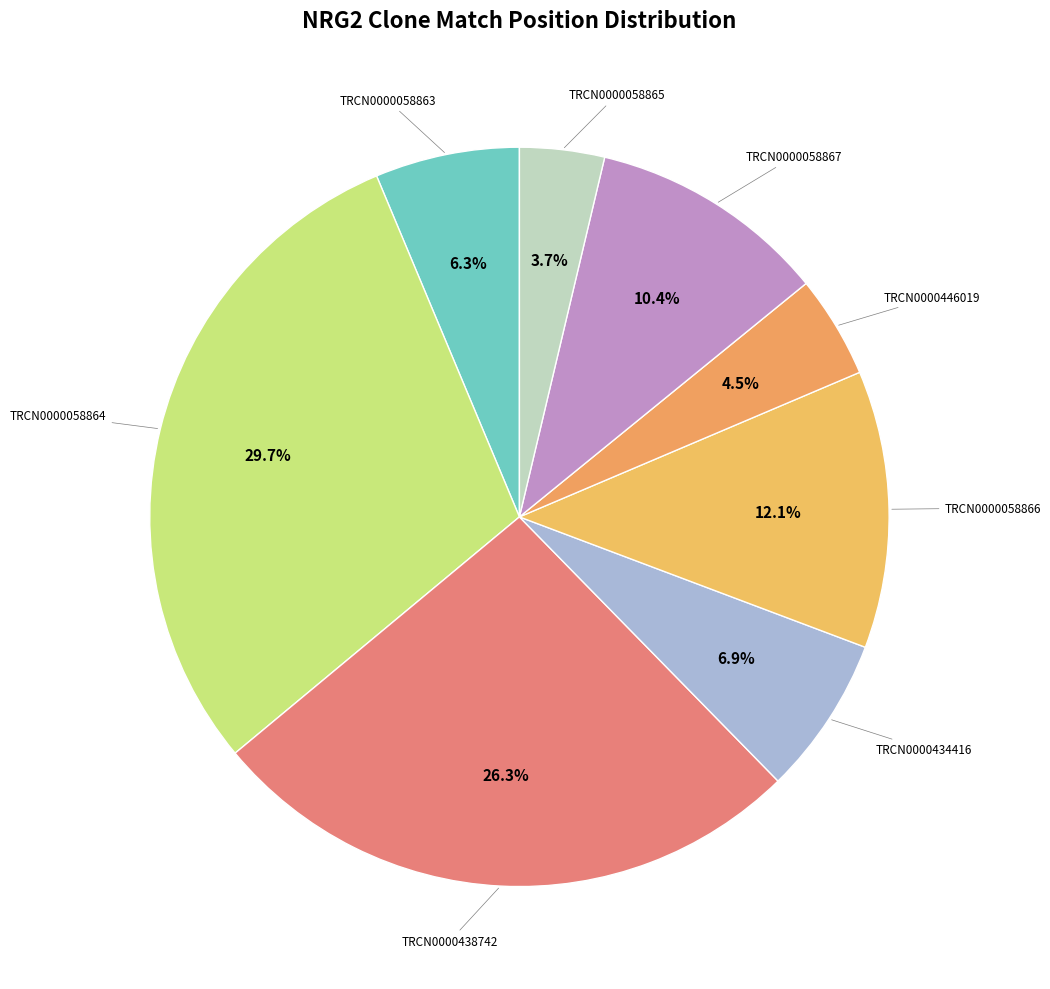

Count the number of slices in the pie.

8